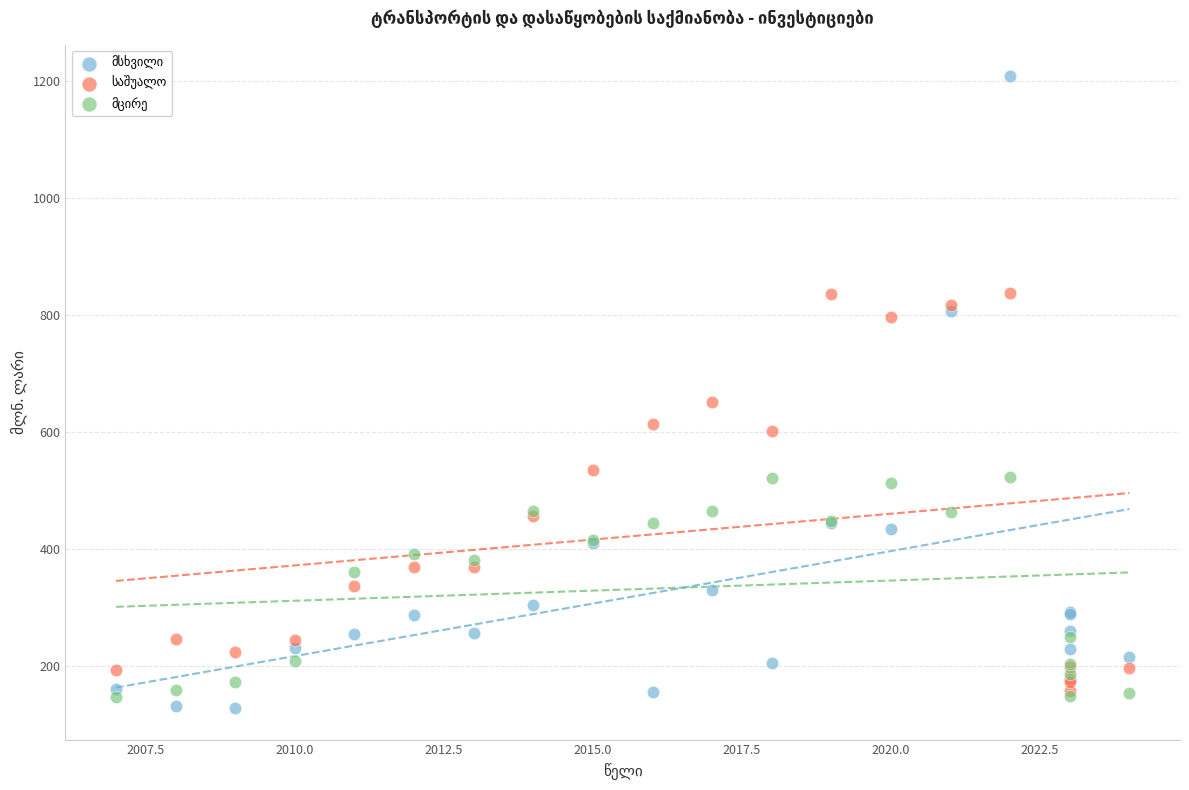

Across all series, what Y value is closest to 667?

650.5